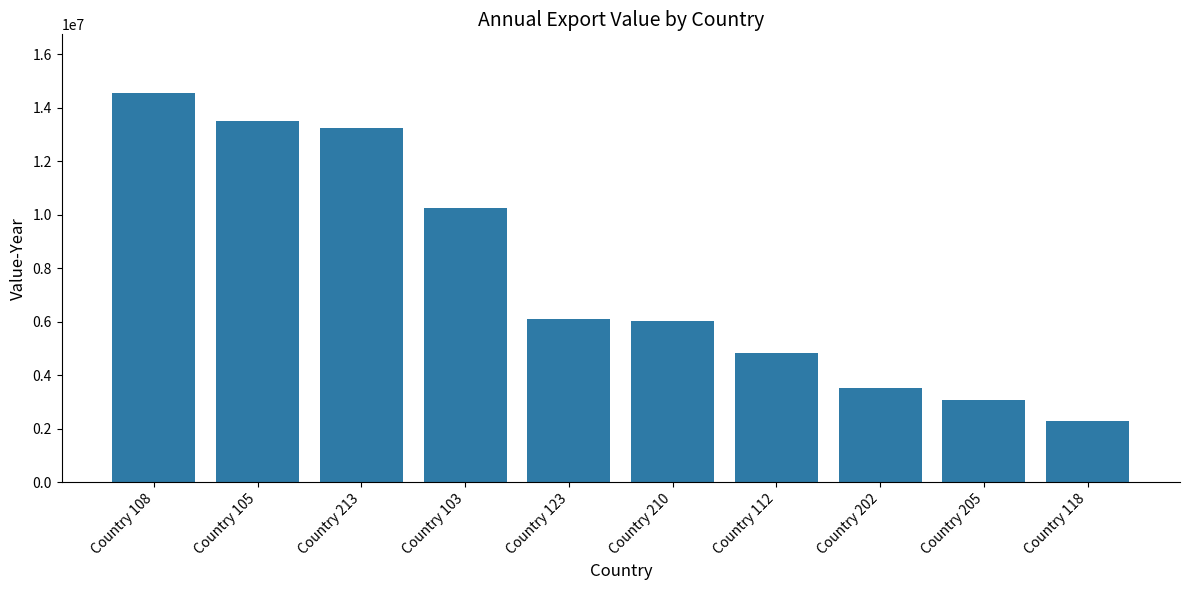

How many categories are shown in the chart?

10